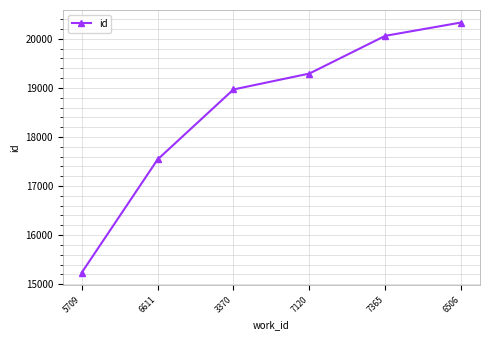

List the labels in order of value, largest first.

6506, 7365, 7120, 3370, 6611, 5709